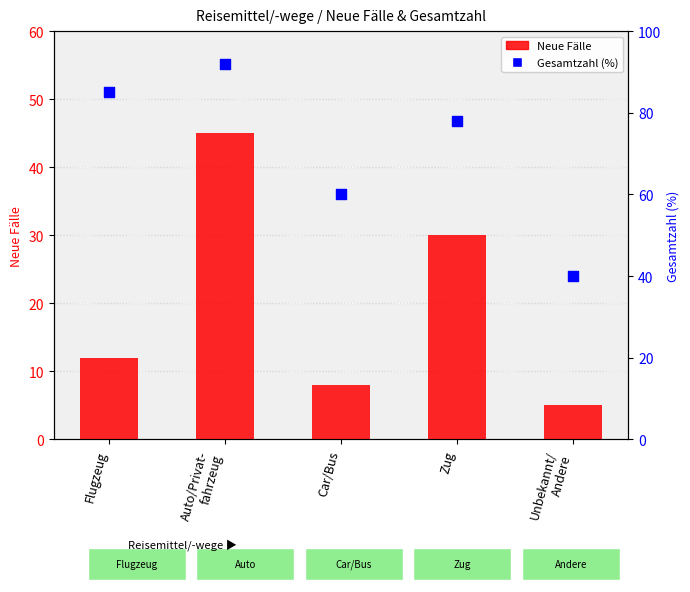

What are all the series names shown in the legend?

Neue Fälle, Gesamtzahl (%)